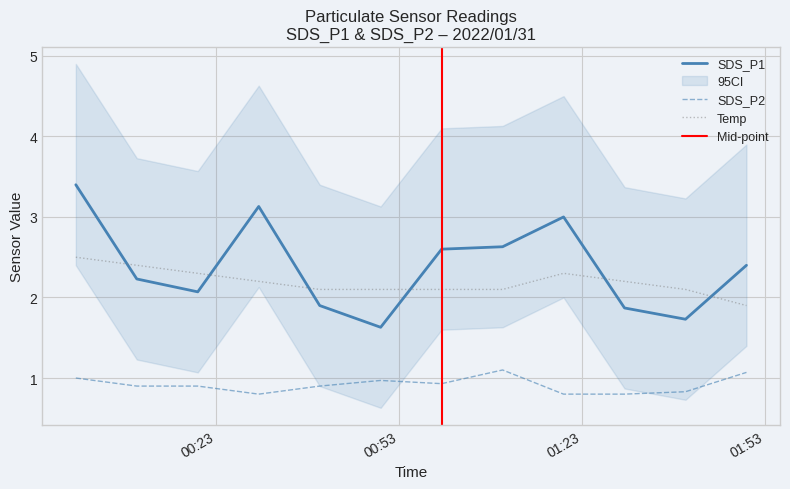

True or false: Temp and SDS_P2 cross at least once.

False